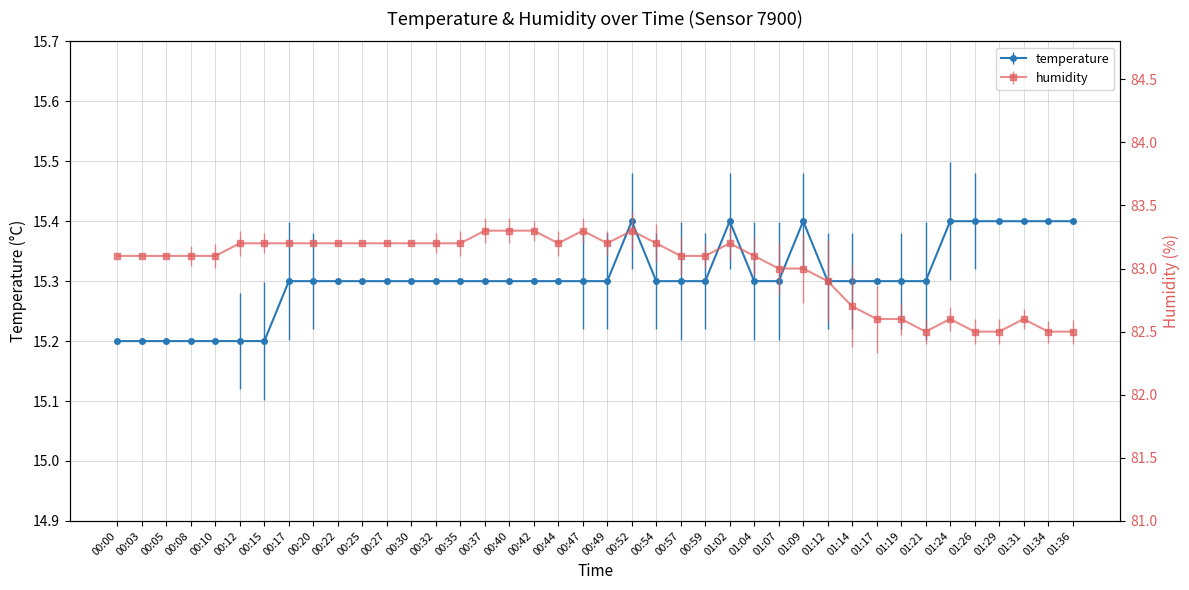

Rank the categories by temperature value from highest to lowest.

00:52, 01:02, 01:09, 01:24, 01:26, 01:29, 01:31, 01:34, 01:36, 00:17, 00:20, 00:22, 00:25, 00:27, 00:30, 00:32, 00:35, 00:37, 00:40, 00:42, 00:44, 00:47, 00:49, 00:54, 00:57, 00:59, 01:04, 01:07, 01:12, 01:14, 01:17, 01:19, 01:21, 00:00, 00:03, 00:05, 00:08, 00:10, 00:12, 00:15